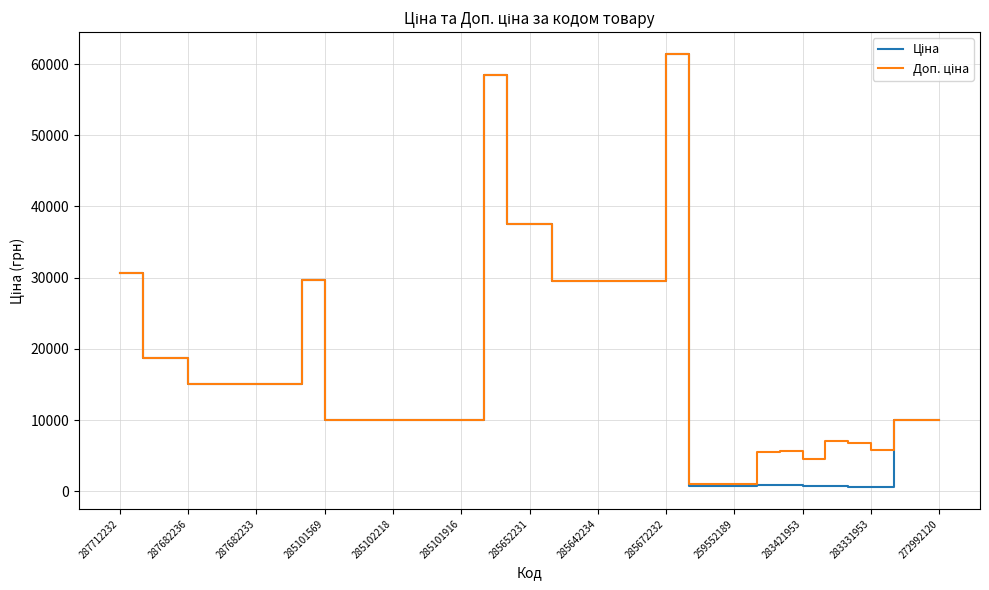

What is the greatest value displayed?

61434.3